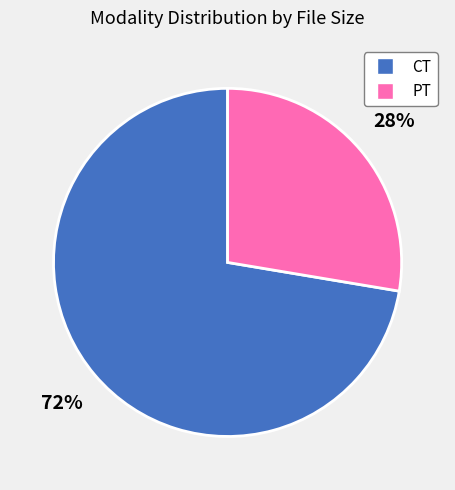

Combined, do CT and PT account for over 50%?

Yes